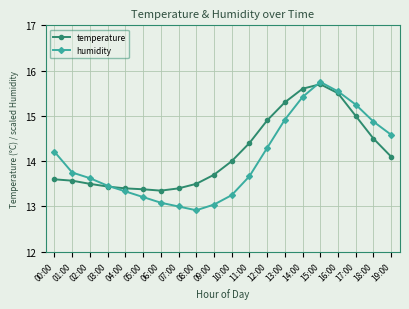

True or false: humidity has more than 2 interior local peaks.

False